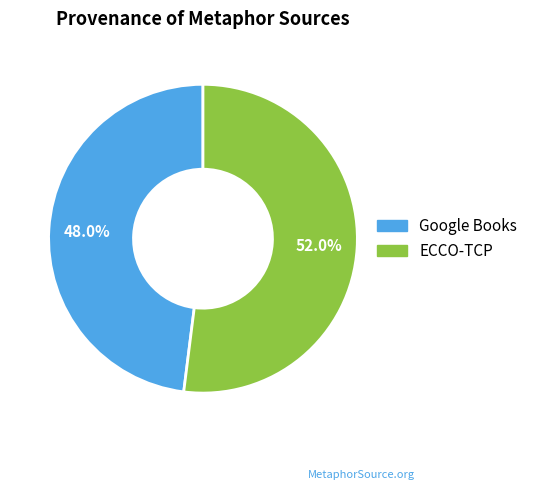

To the nearest percent, what is the difference between the largest and smallest slice percentages?

4%